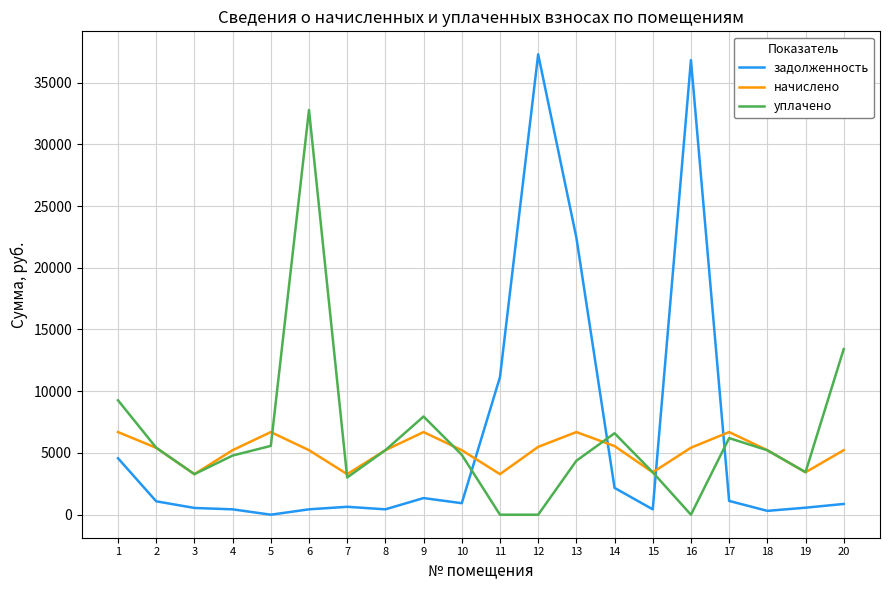

Rank the series at 20 from lowest to highest value.

задолженность, начислено, уплачено